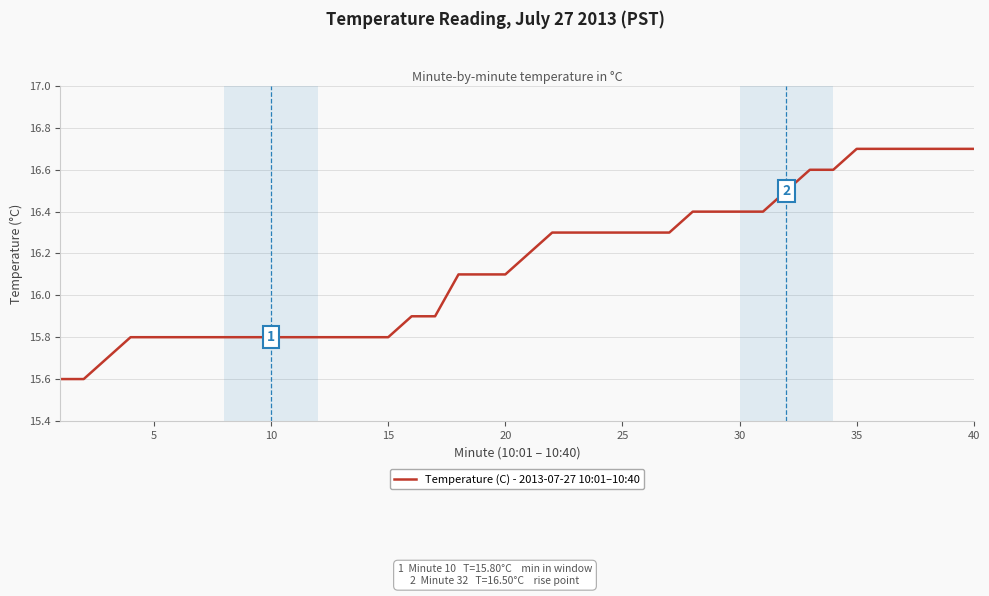

What is the greatest value displayed?

16.7